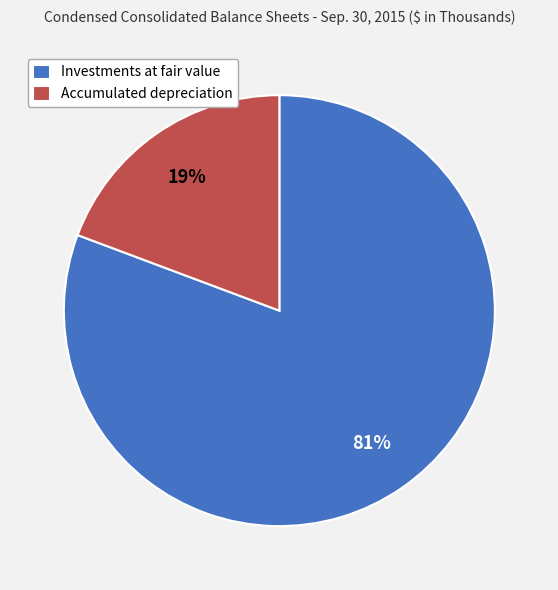

How many segments does this pie chart have?

2